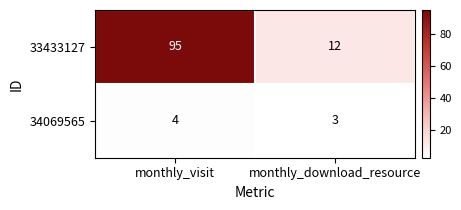

Is it true that 34069565 equals 3 at monthly_download_resource?

True